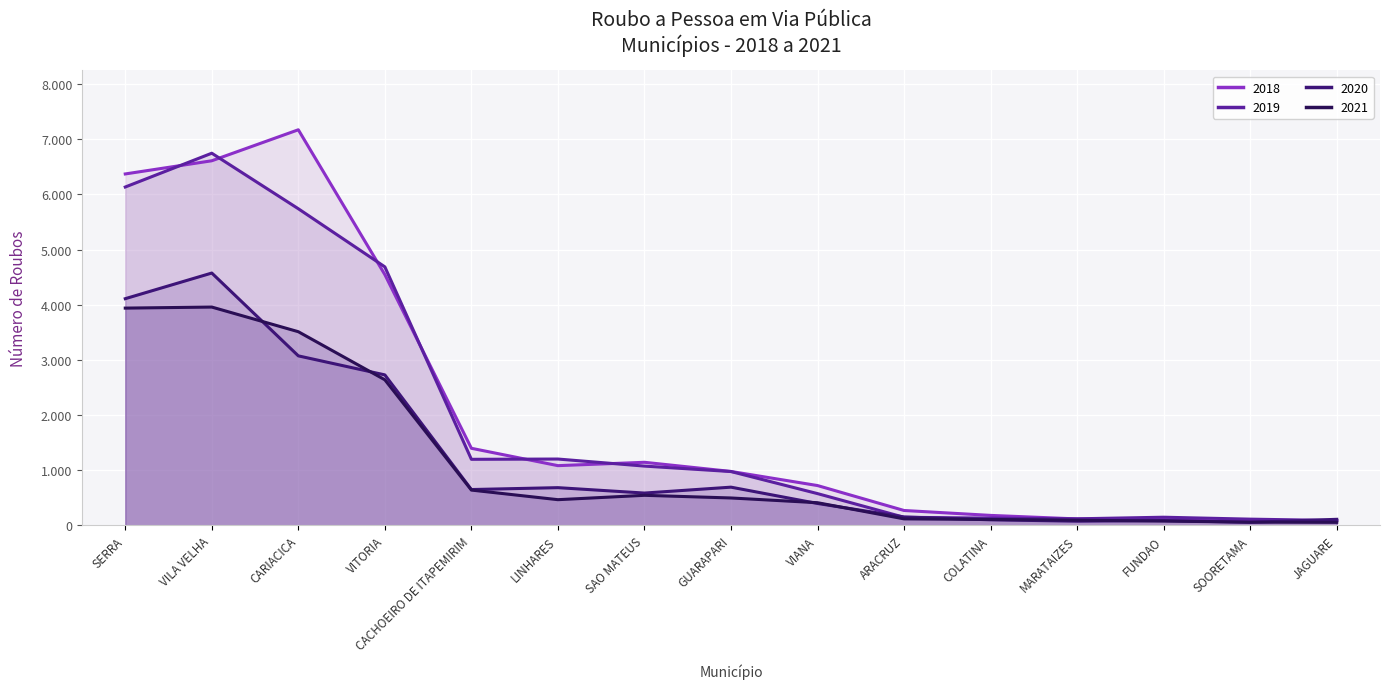

Is it true that 2020 equals 683 at LINHARES?

True